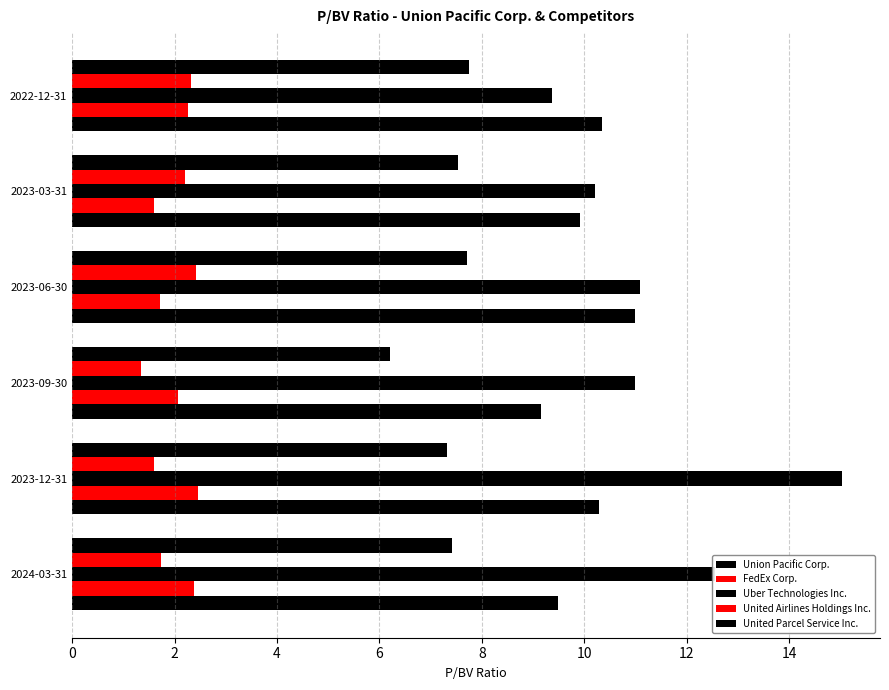

How many values in the United Airlines Holdings Inc. series are below 2?

3